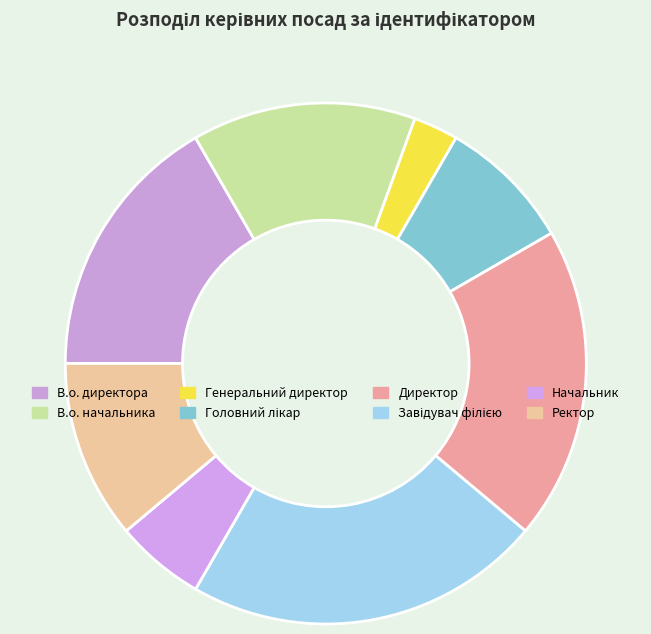

Is В.о. директора the majority of the pie?

No